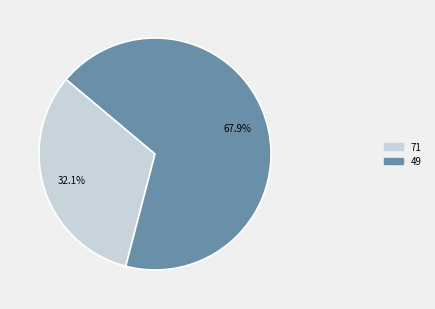

What is the smallest slice in the pie chart?

71